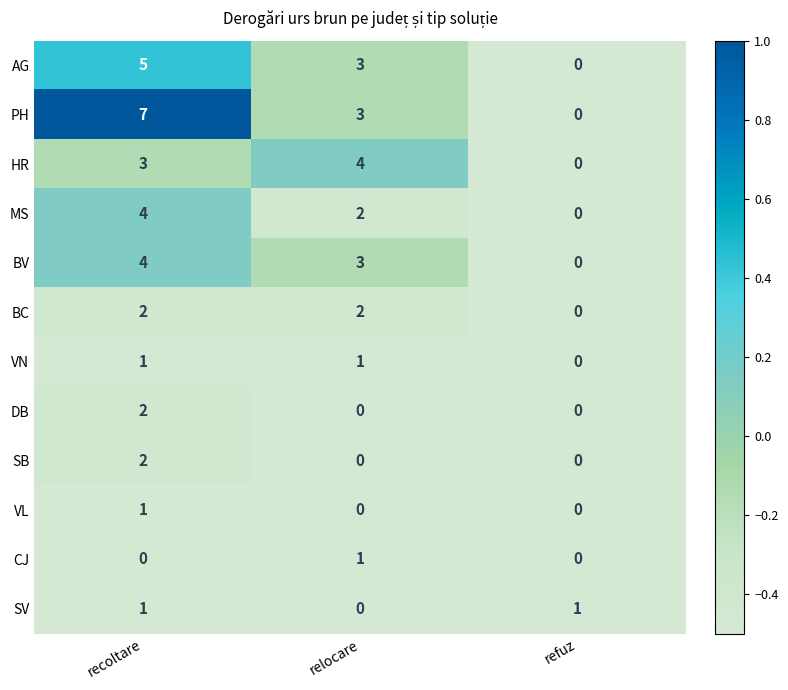

At which category is the sum across all series the highest?

recoltare